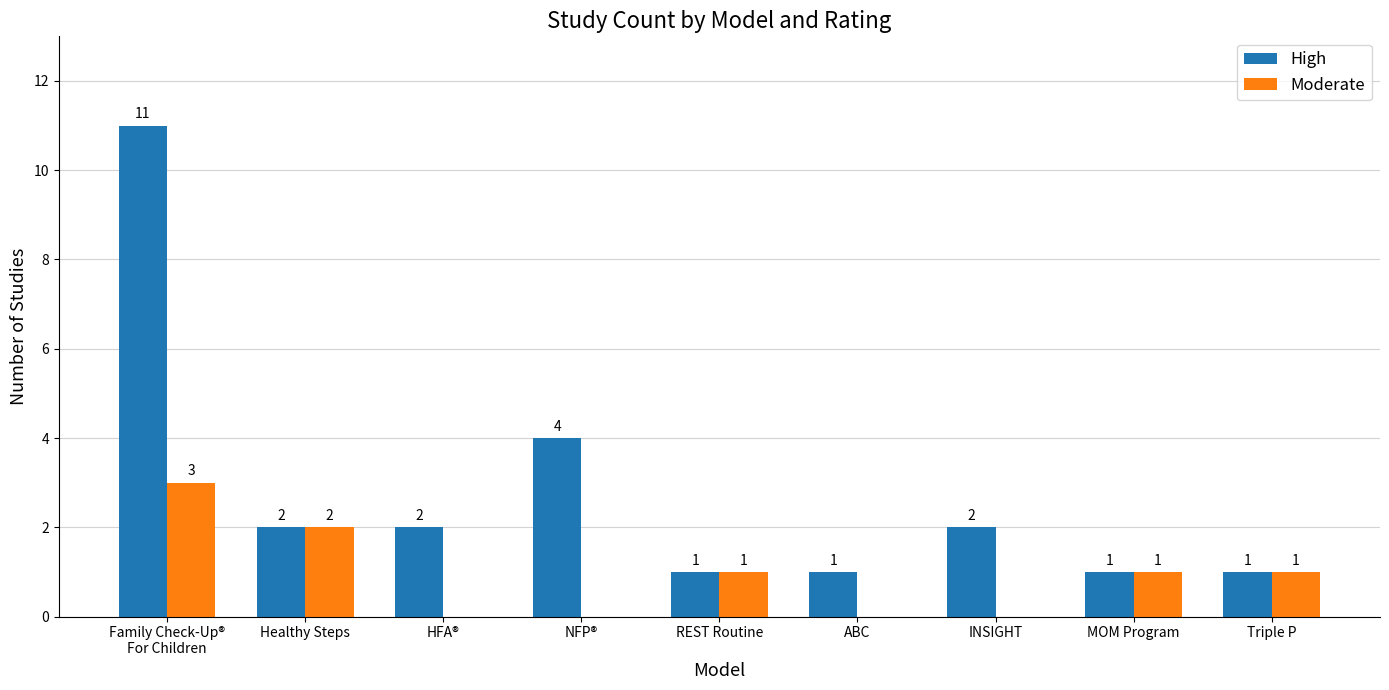

What is the sum of the Moderate values at Family Check-Up®
For Children and INSIGHT?

3